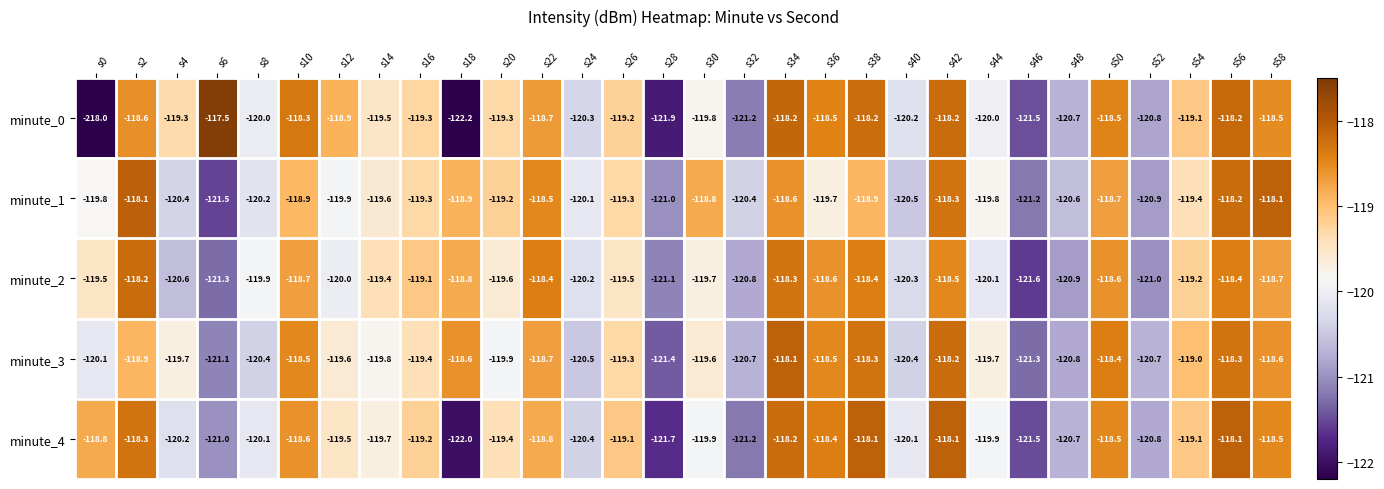

Is the value of minute_4 at s24 greater than the value of minute_1 at s46?

Yes